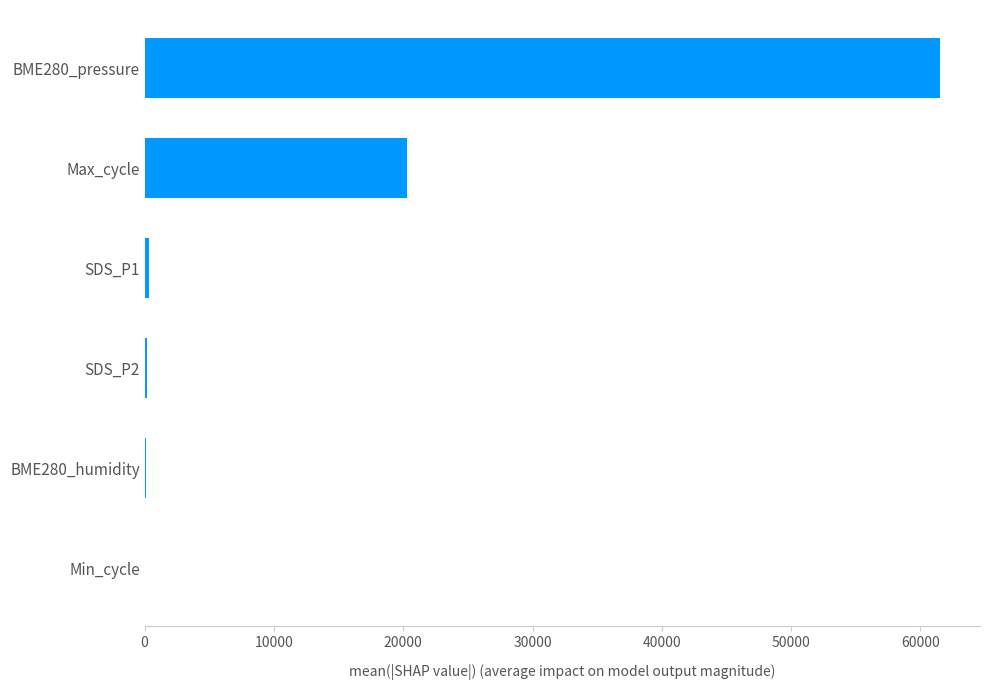

At which label is the value closest to 30779?

Max_cycle